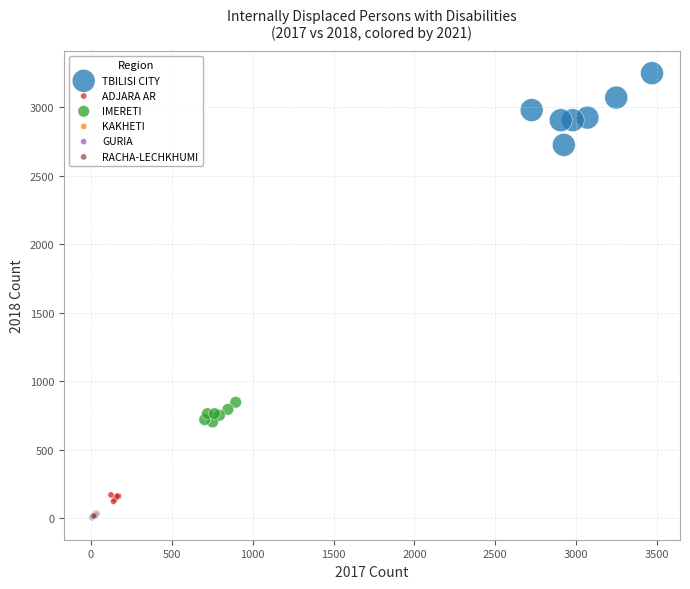

Which series has the largest Y range (max minus min)?

TBILISI CITY